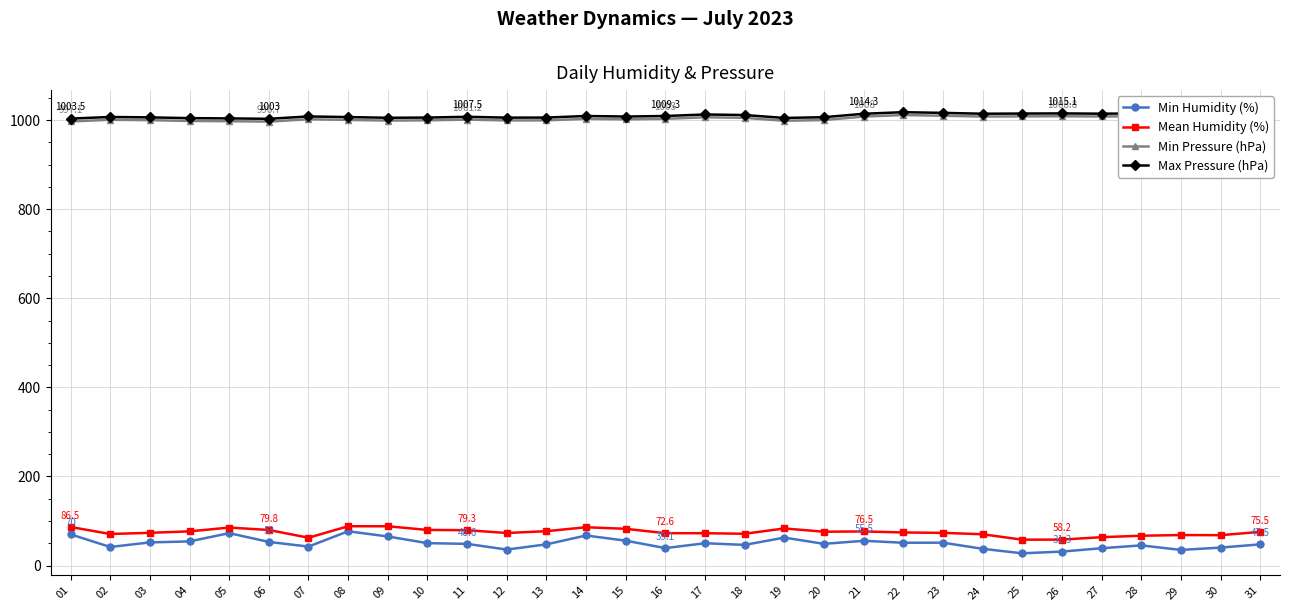

What value does the Min Pressure (hPa) series have at 07?

1002.0